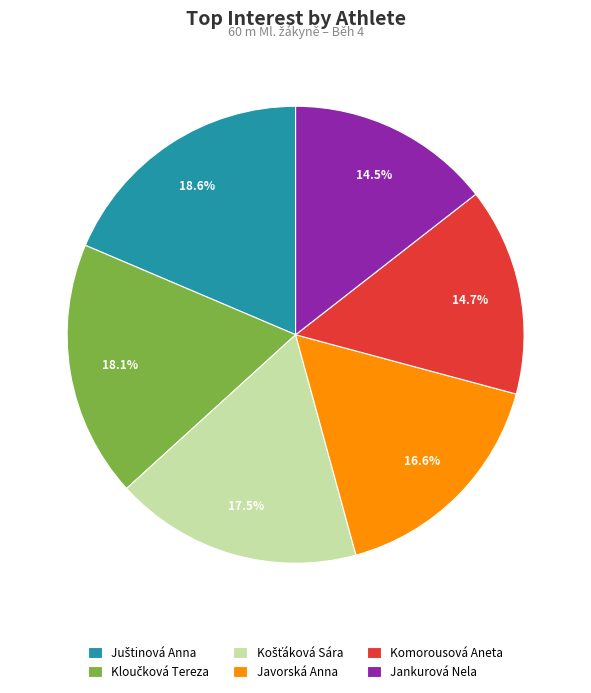

Is there a majority slice in this chart?

No